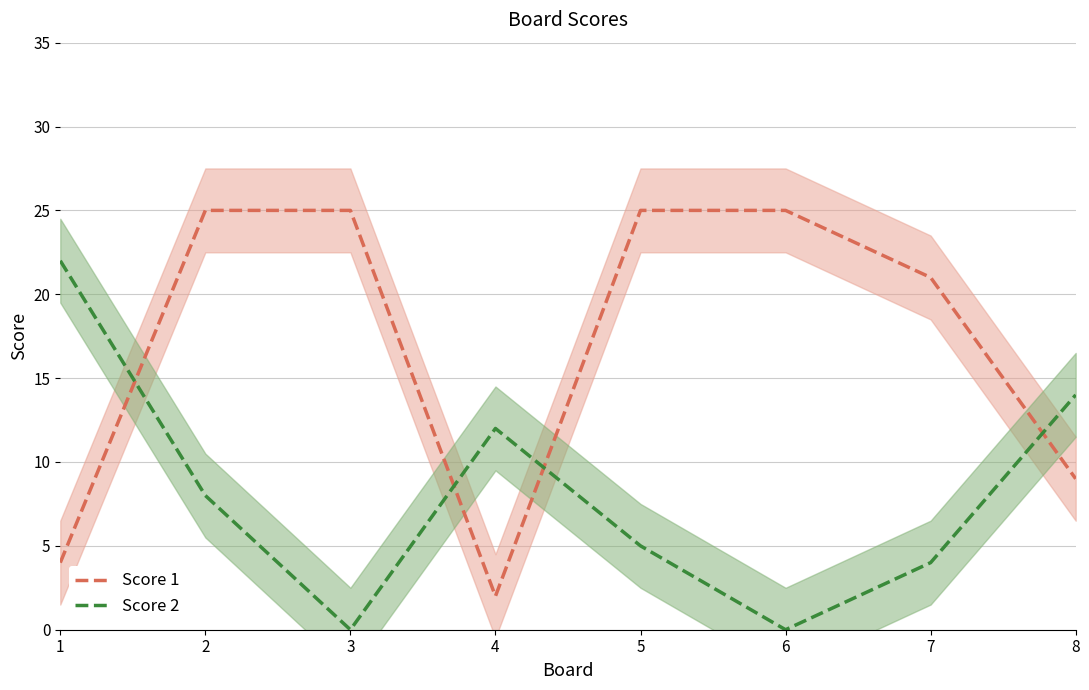

Reading right to left, what are all the values shown in this chart?

Score 1: 8=9	7=21	6=25	5=25	4=2	3=25	2=25	1=4
Score 2: 8=14	7=4	6=0	5=5	4=12	3=0	2=8	1=22